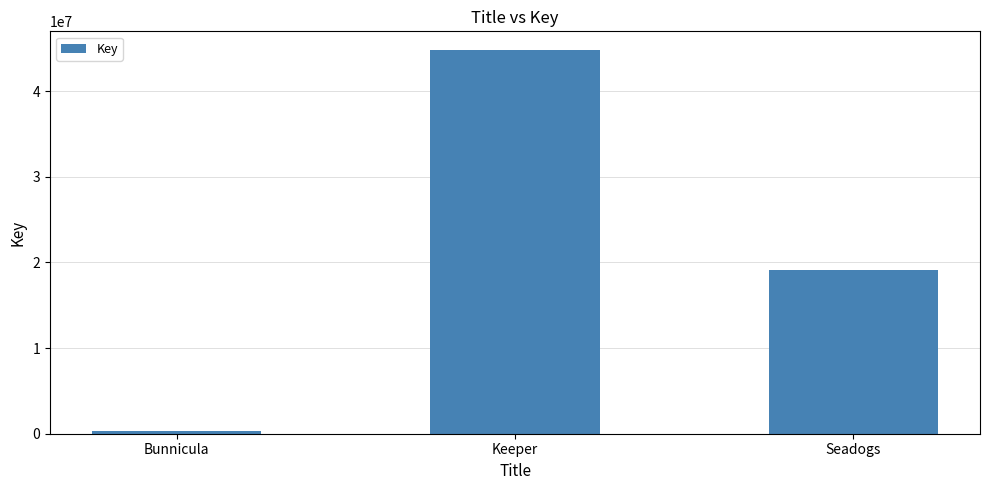

Which label corresponds to the smallest value in the chart?

Bunnicula